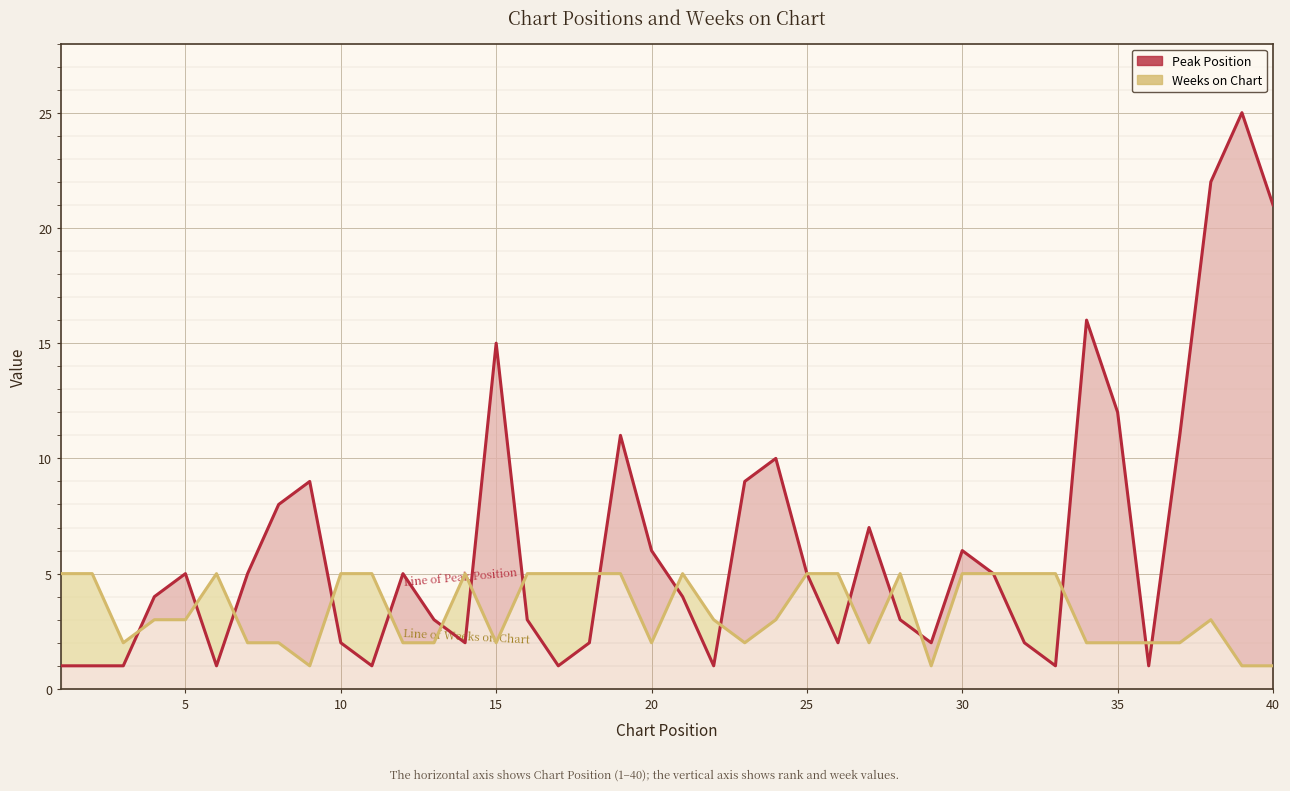

The Peak Position series shows 2 at 25. True or false?

False